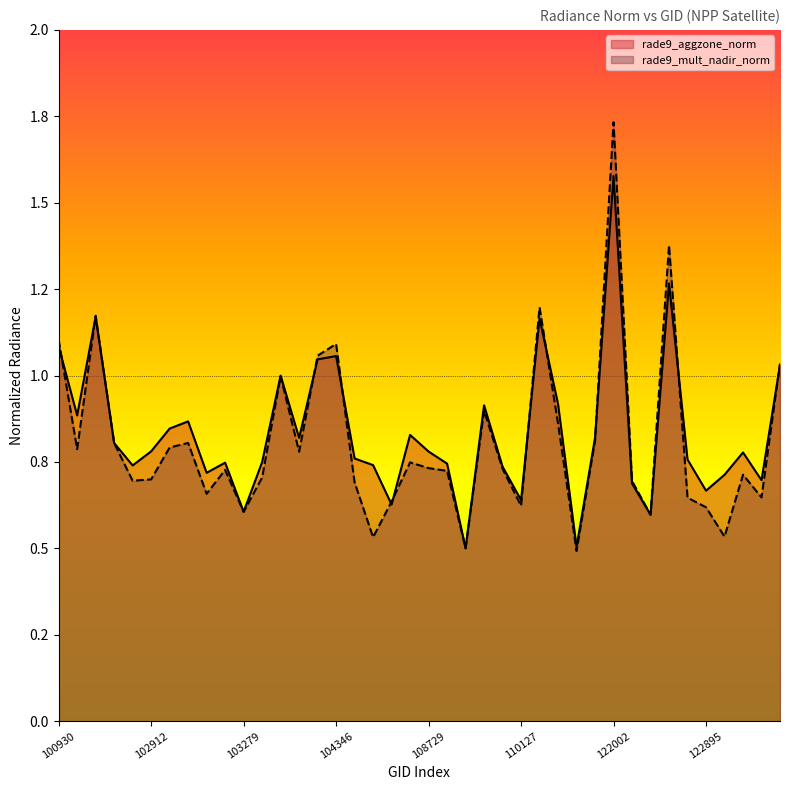

What is the average value of the rade9_aggzone_norm series?

0.8